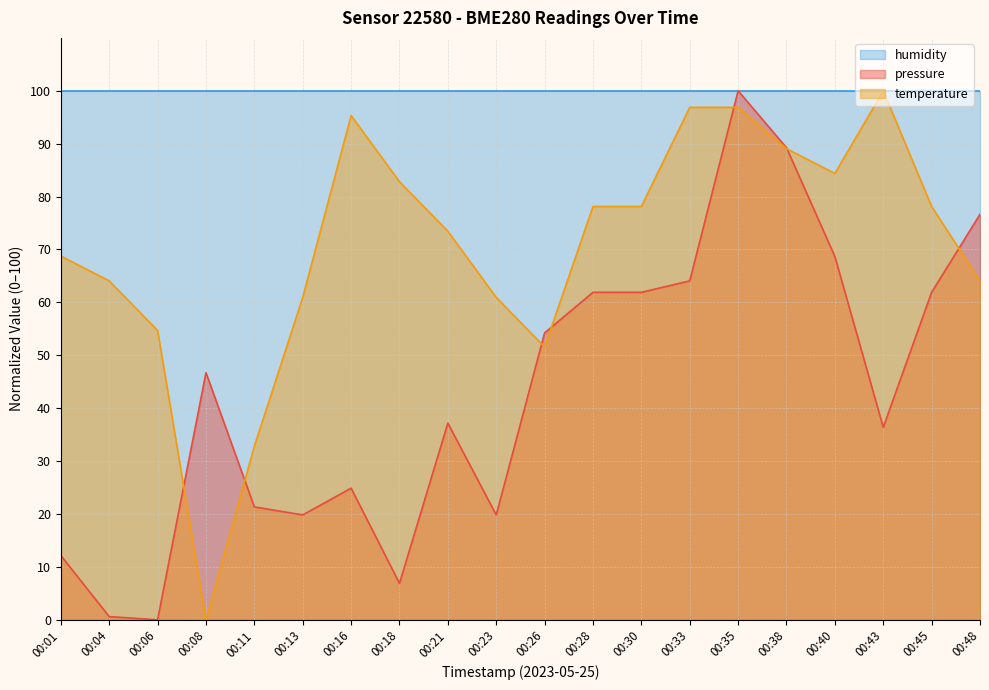

Where do temperature and pressure first cross each other?

00:06 and 00:08